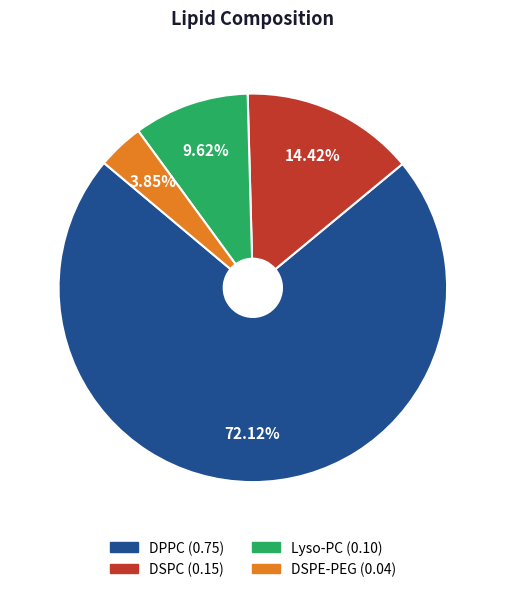

To the nearest percent, what percentage of the pie is DSPC?

14%